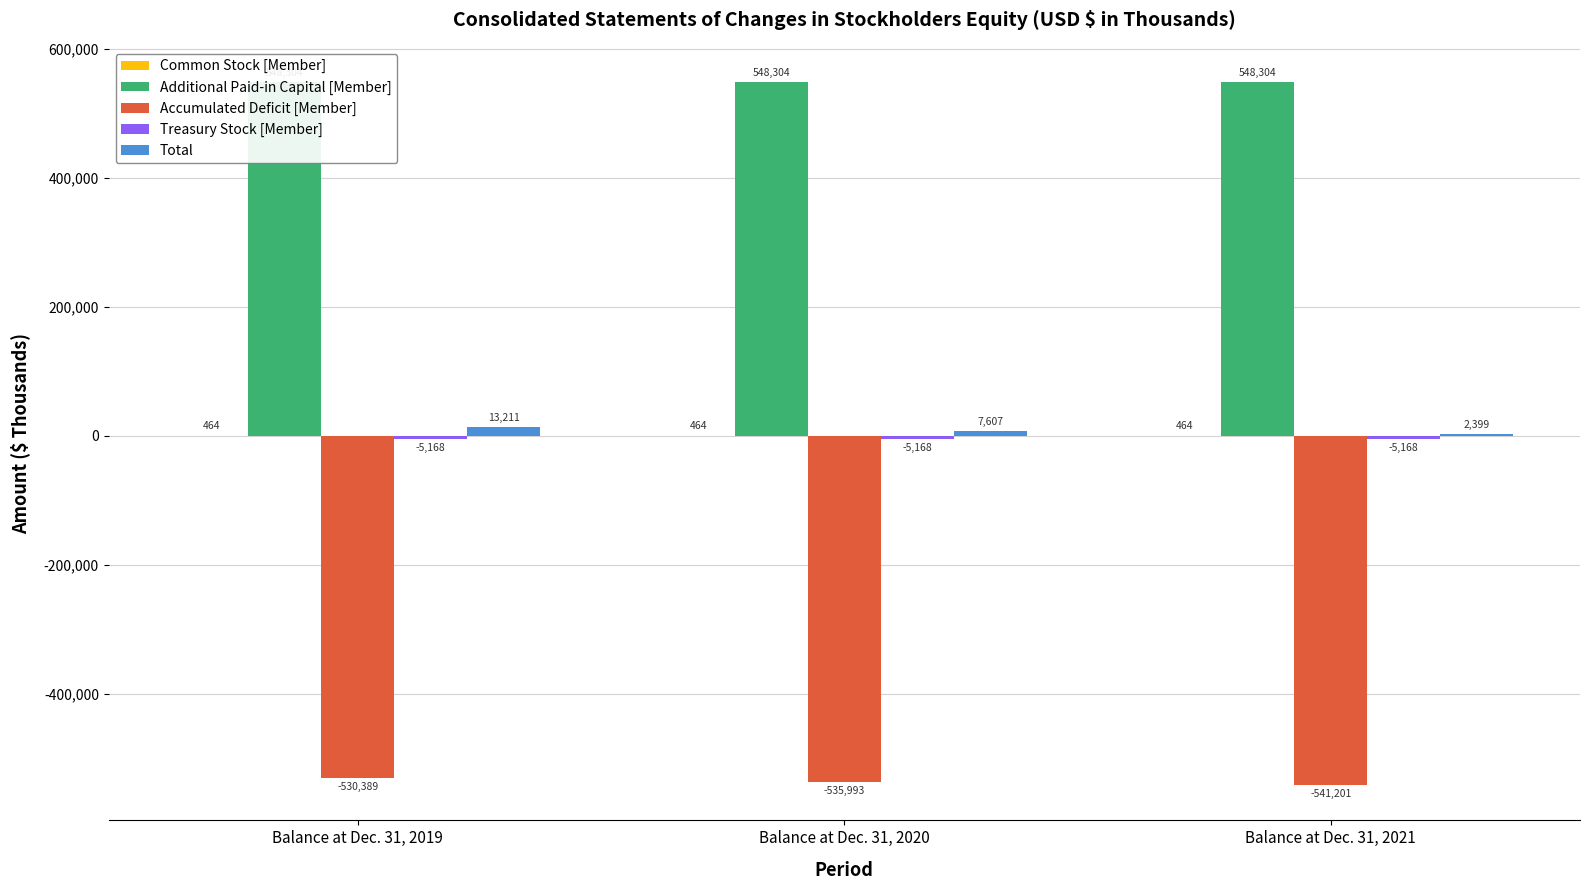

What are all the series names shown in the legend?

Common Stock [Member], Additional Paid-in Capital [Member], Accumulated Deficit [Member], Treasury Stock [Member], Total